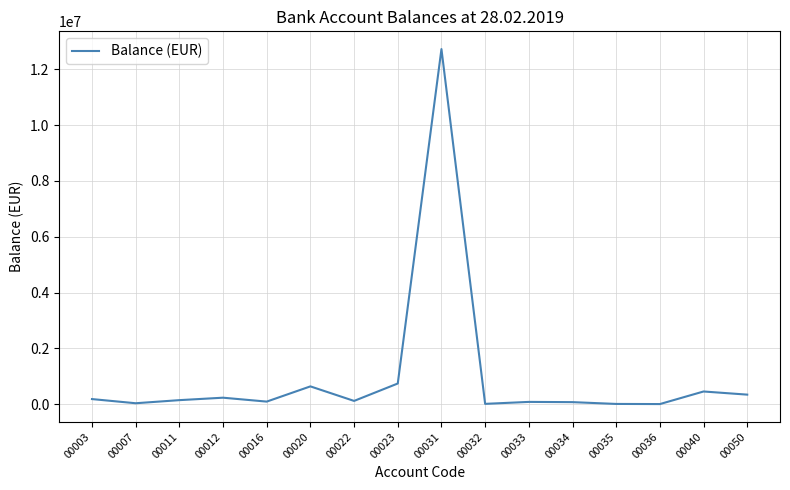

What is the greatest value displayed?

12727870.4